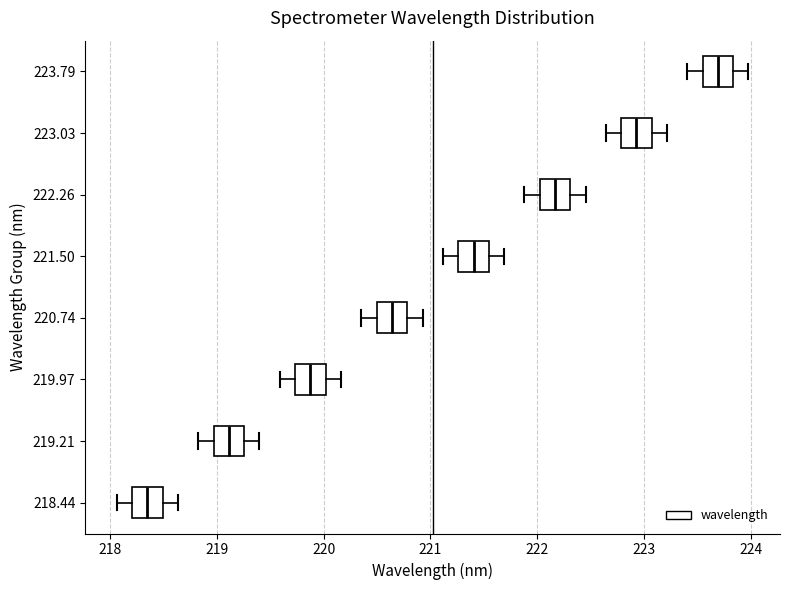

Reading bottom to top, transcribe this box plot: for each box, give where its median line is, the range the box spans, and where its two whiskers end, as read against the x-axis. The values are not printed on the chart, so give them approximately, as read against the axis.

218.44: median 218.3, box 218.2 to 218.5, whiskers 218.1 to 218.6
219.21: median 219.1, box 219.0 to 219.3, whiskers 218.8 to 219.4
219.97: median 219.9, box 219.7 to 220.0, whiskers 219.6 to 220.2
220.74: median 220.6, box 220.5 to 220.8, whiskers 220.4 to 220.9
221.50: median 221.4, box 221.3 to 221.5, whiskers 221.1 to 221.7
222.26: median 222.2, box 222.0 to 222.3, whiskers 221.9 to 222.5
223.03: median 222.9, box 222.8 to 223.1, whiskers 222.6 to 223.2
223.79: median 223.7, box 223.6 to 223.8, whiskers 223.4 to 224.0